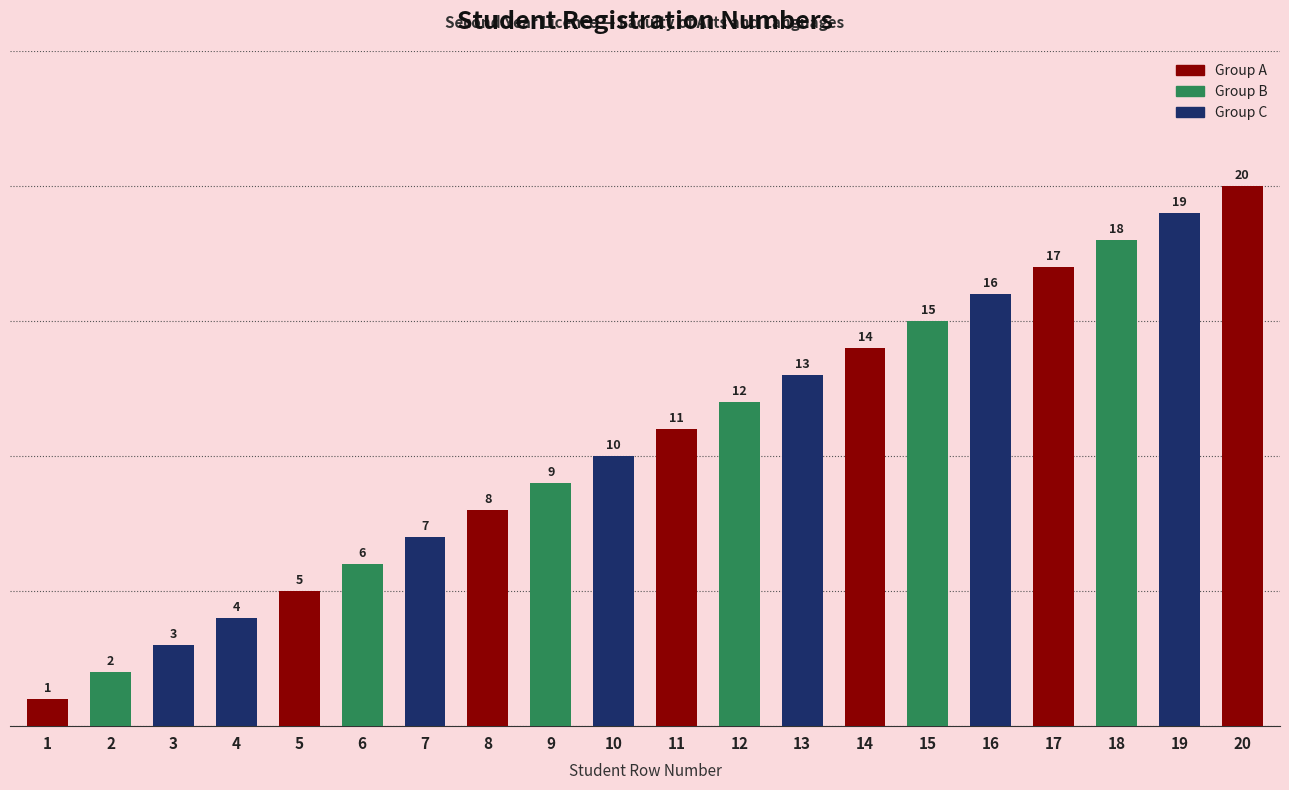

The value at 13 is 13. True or false?

True